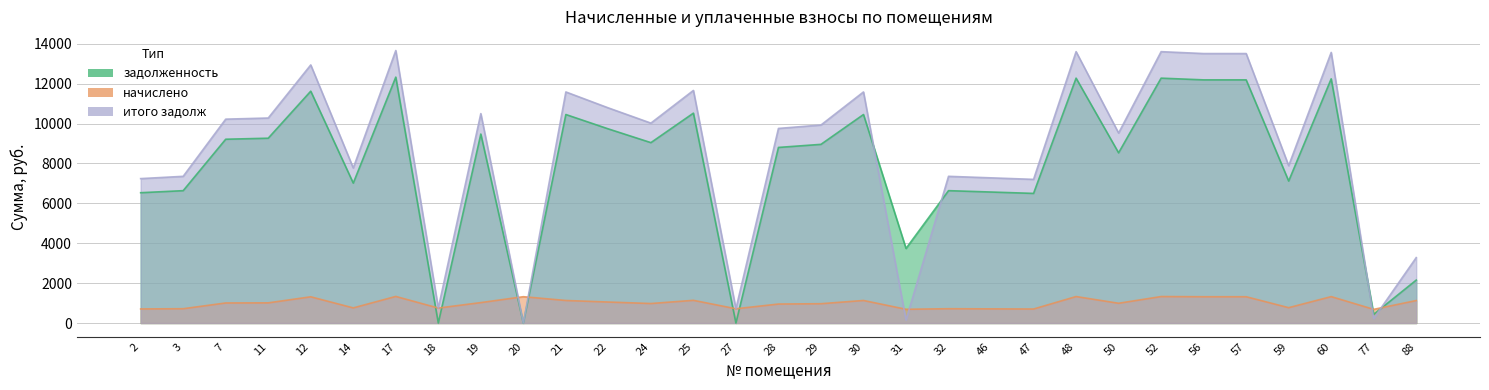

What is the difference between the highest and lowest values at 47?

6497.8